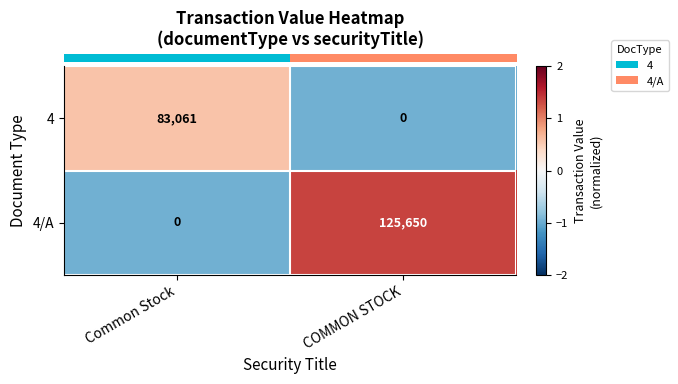

What is the total value across all series at Common Stock?

83061